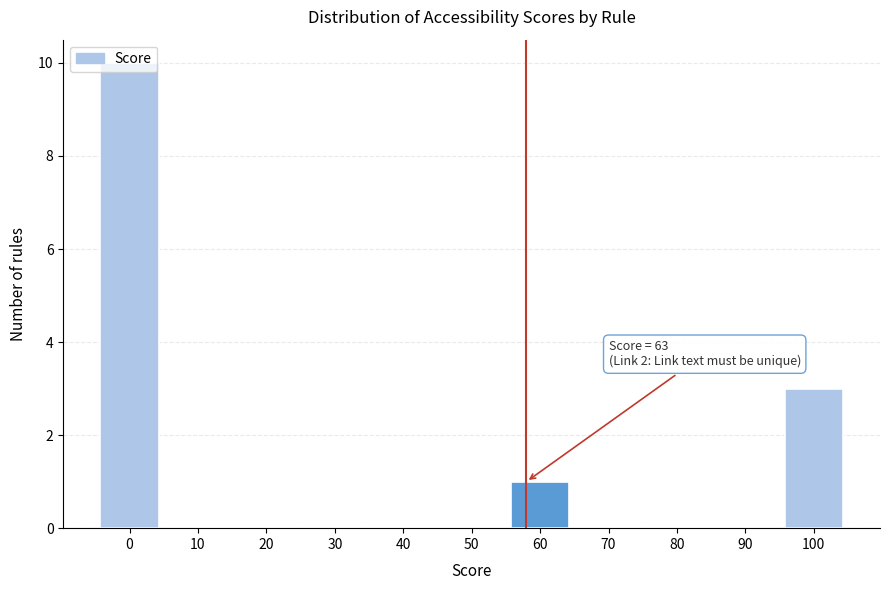

Which has a higher value, 100 or 50?

100